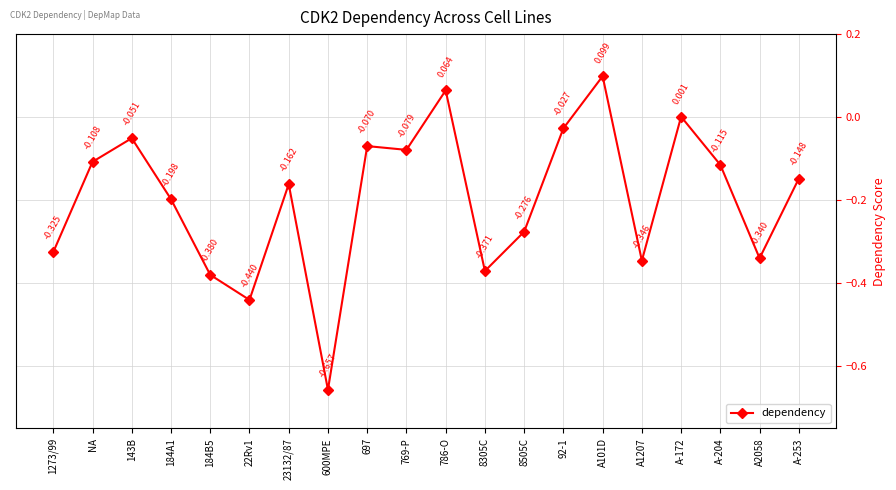

How many negative values are there?

17